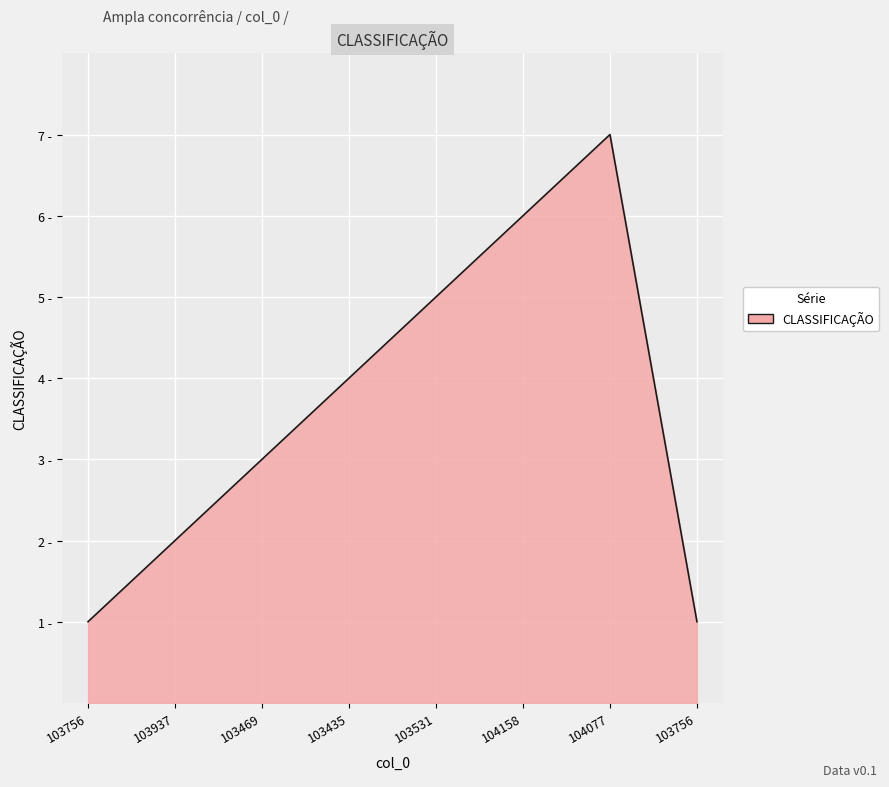

What is the sum of the values at 103937 and 104077?

9